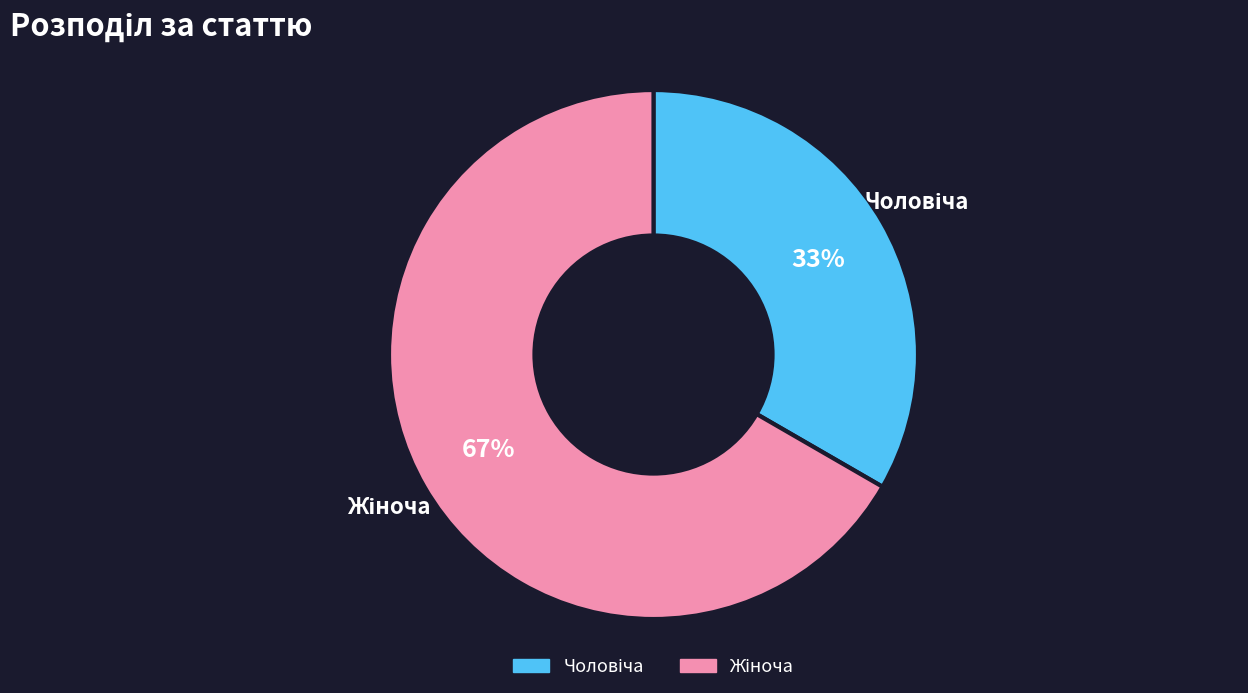

To the nearest percent, what is the average slice percentage?

50%